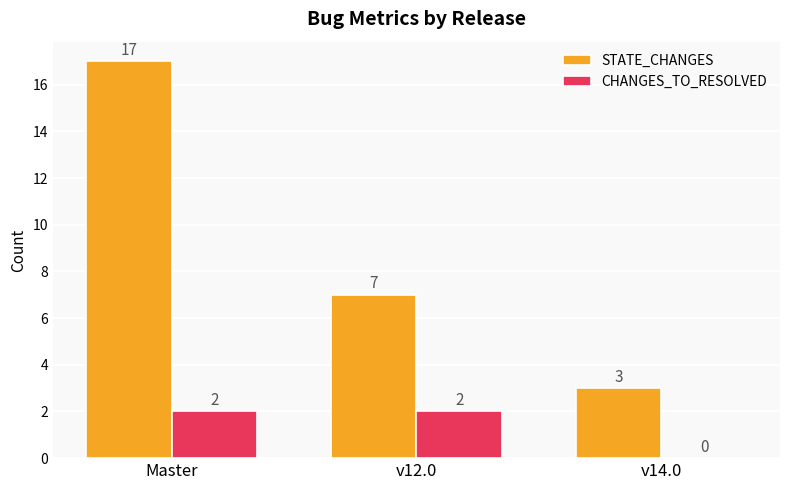

Is it true that STATE_CHANGES equals 26 at Master?

False